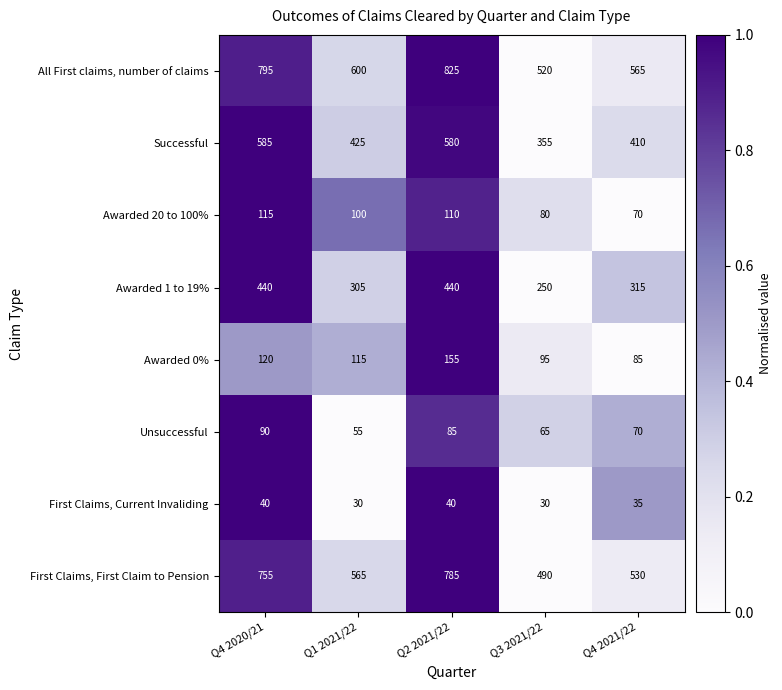

At which label is All First claims, number of claims closest to 672?

Q1 2021/22